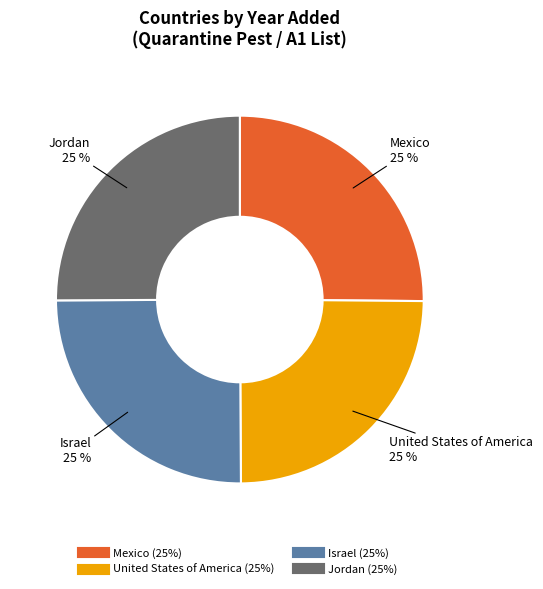

To the nearest percent, what percentage of the pie is Mexico?

25%